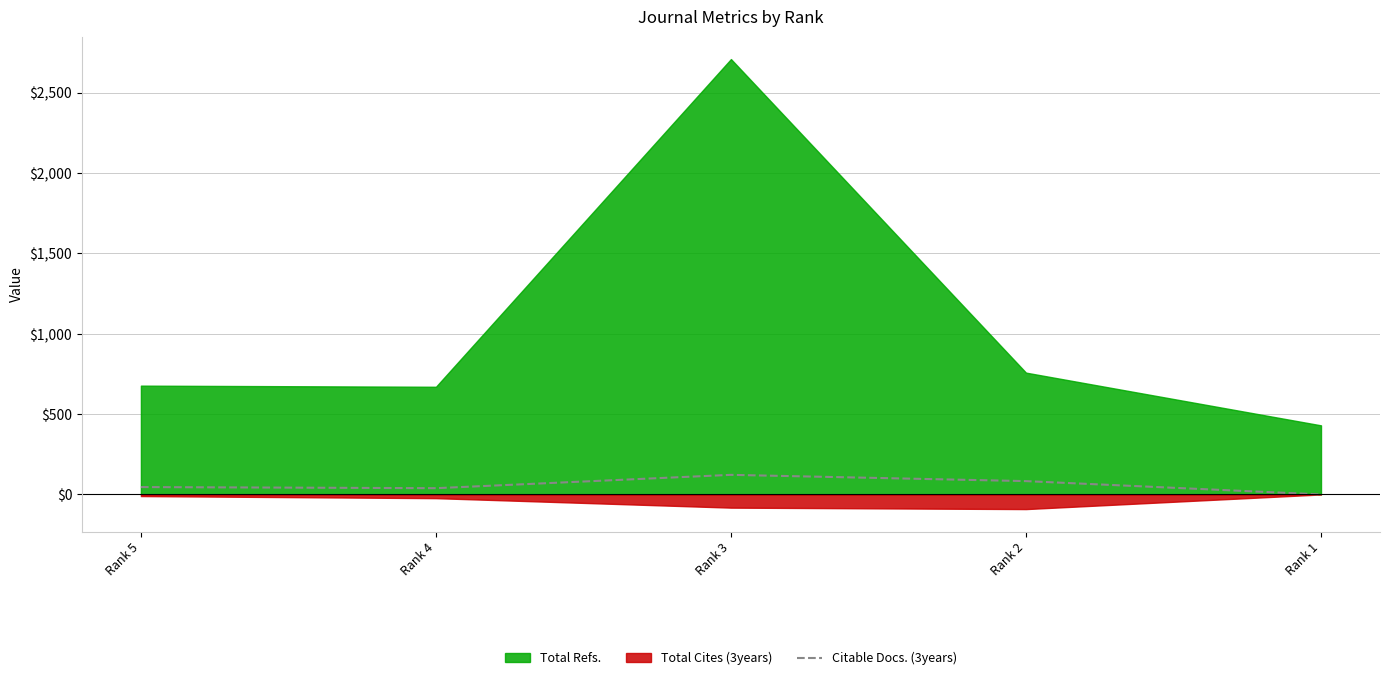

The chart shows a value of 39 at Rank 4. True or false?

True